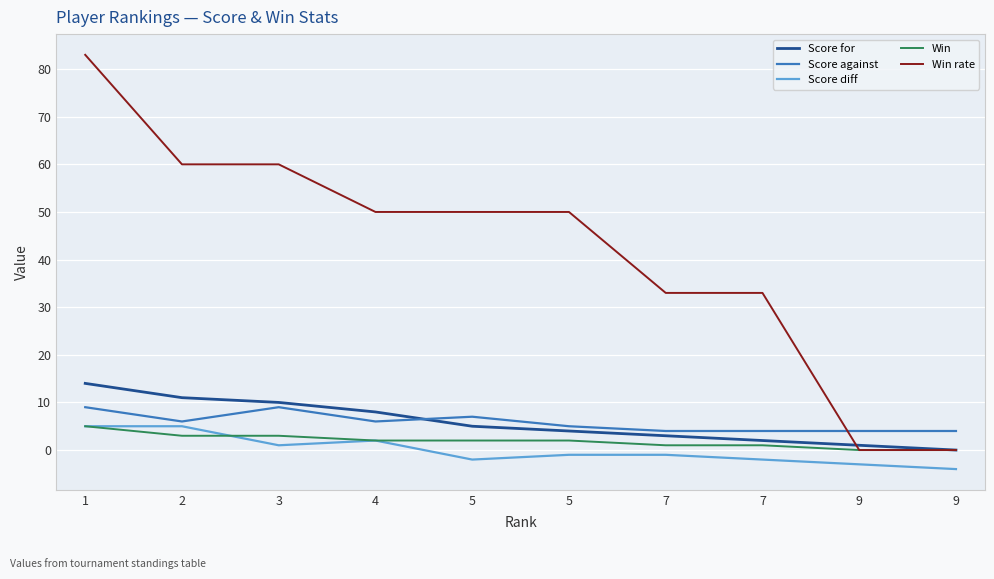

What are all the series names shown in the legend?

Score for, Score against, Score diff, Win, Win rate